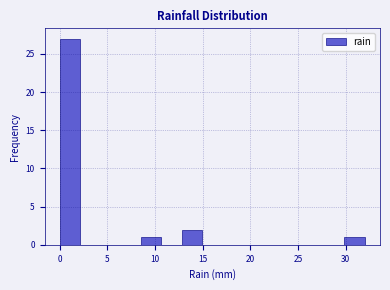

Reading left to right, transcribe this chart: for each bar, give the range it covers on the x-axis and its height. Neither the bar edges nor the heights are printed on the chart, so give them approximately, as read against the axes.

0.0 to 2.0: 27
2.0 to 4.5: 0
4.5 to 6.5: 0
6.5 to 8.5: 0
8.5 to 10.5: 1
10.5 to 13.0: 0
13.0 to 15.0: 2
15.0 to 17.0: 0
17.0 to 19.0: 0
19.0 to 21.5: 0
21.5 to 23.5: 0
23.5 to 25.5: 0
25.5 to 27.5: 0
27.5 to 30.0: 0
30.0 to 32.0: 1